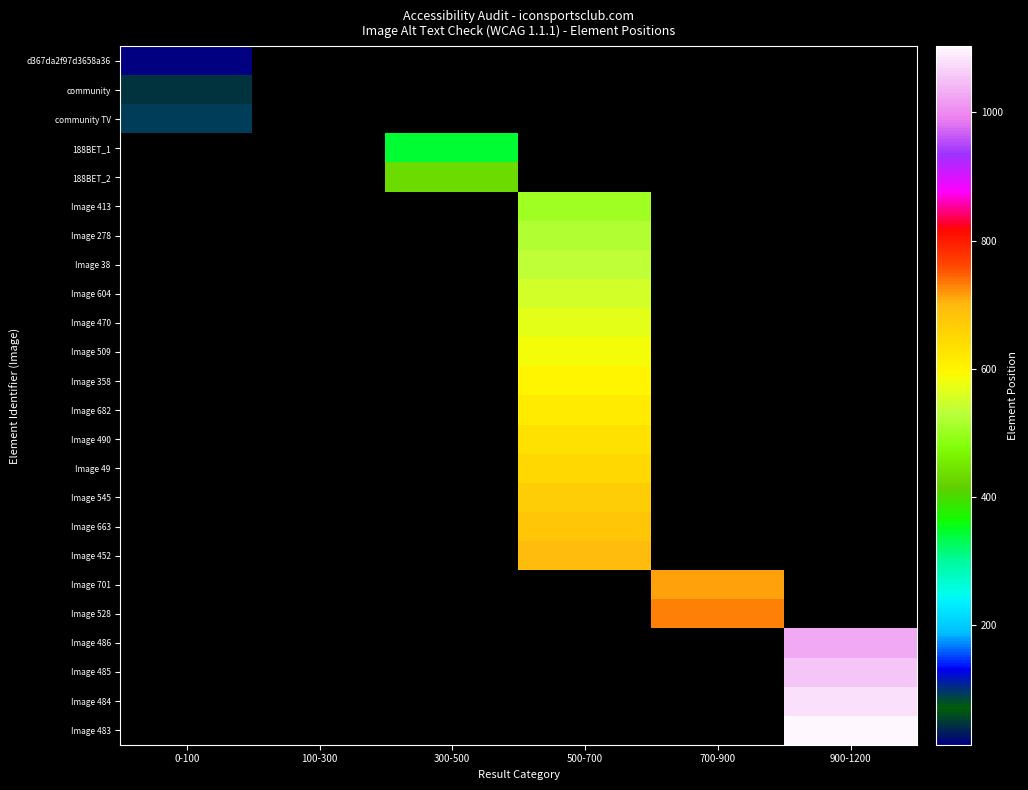

How many data points does each series have?

6